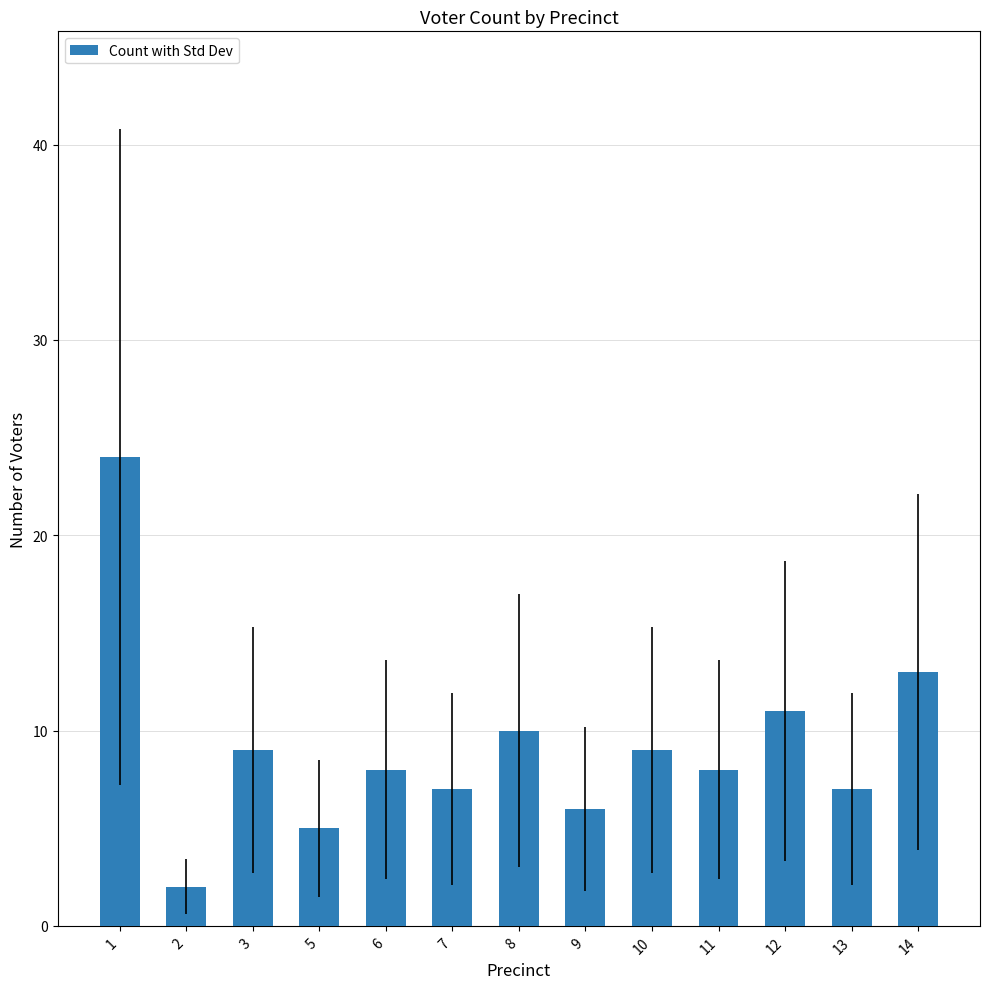

At which category does the chart reach its minimum across all series?

2